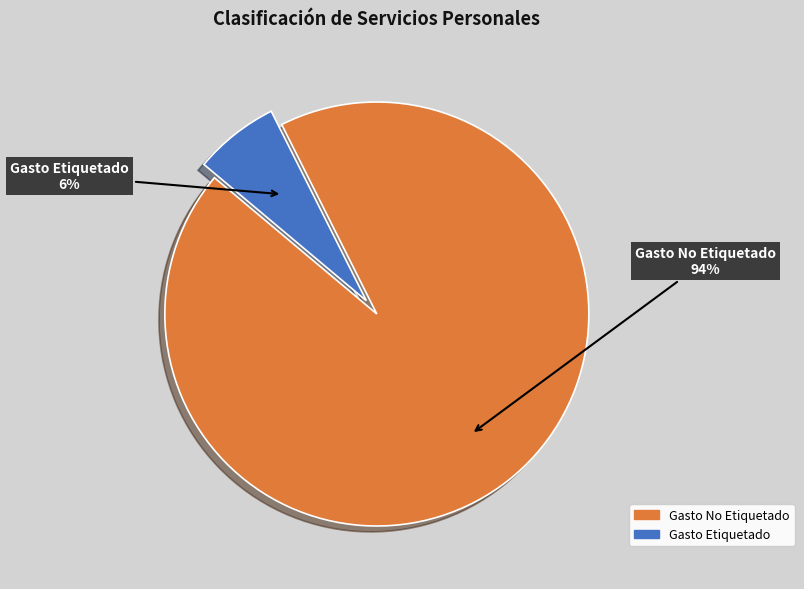

What percentage is the Gasto No Etiquetado slice, to the nearest percent?

94%